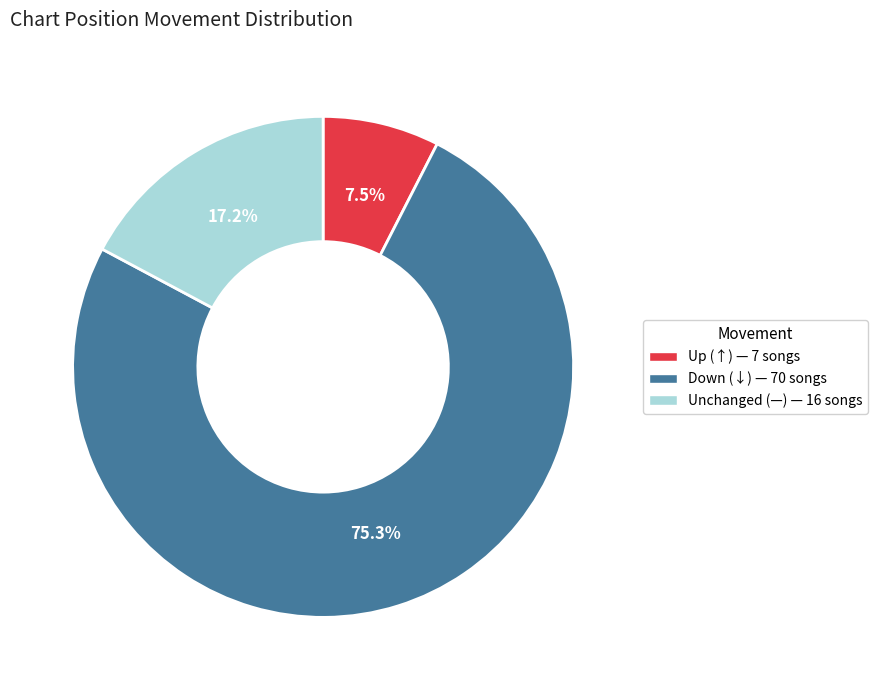

How many segments does this pie chart have?

3